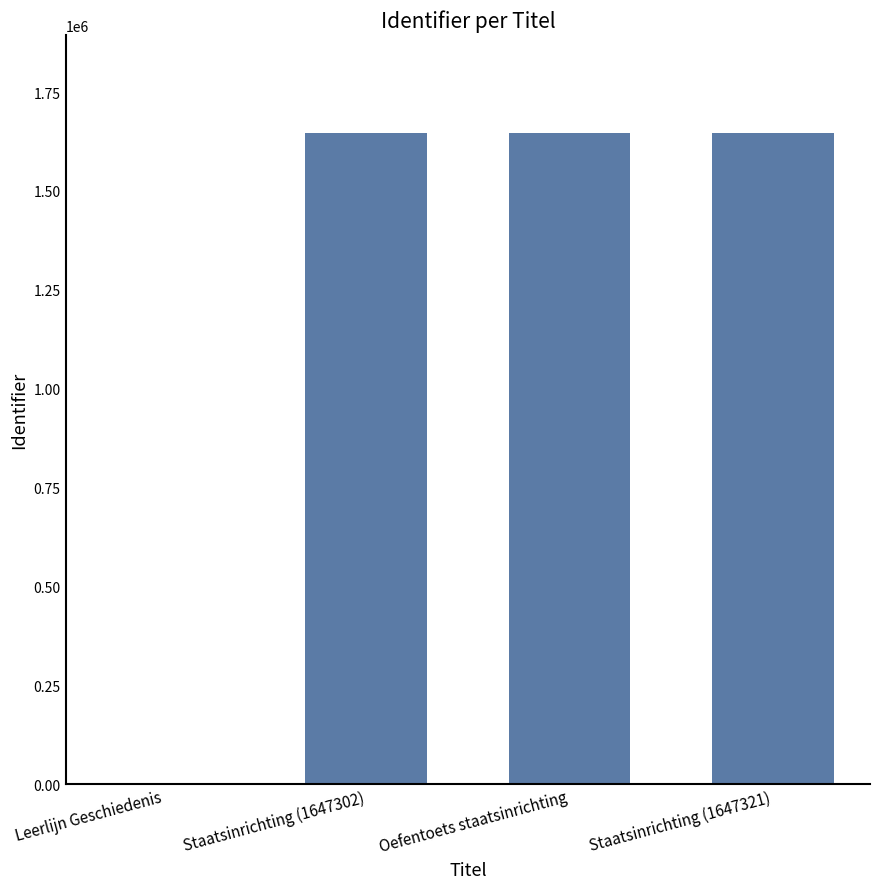

Read the value at Oefentoets staatsinrichting.

1647314